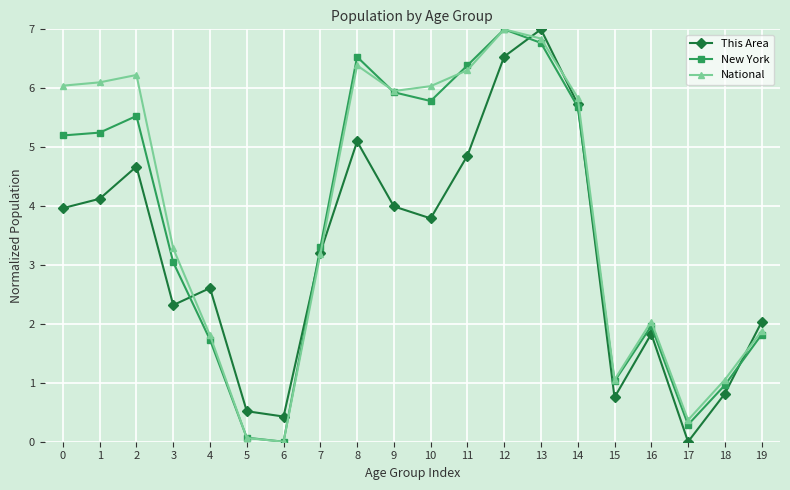

What is the difference between the National values at 4 and 10?

4.2